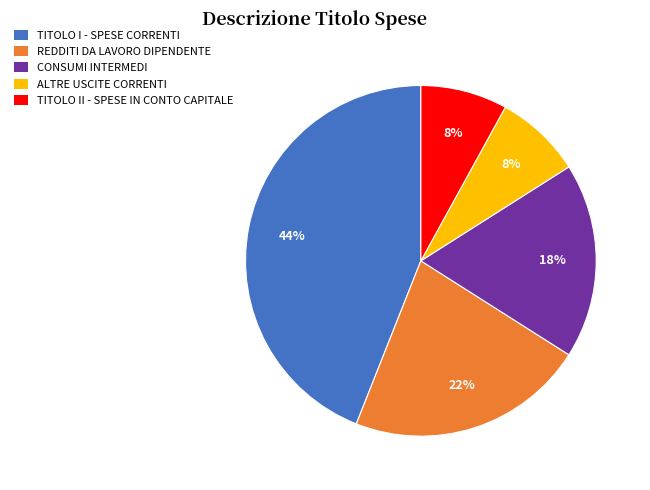

Count the number of slices in the pie.

5